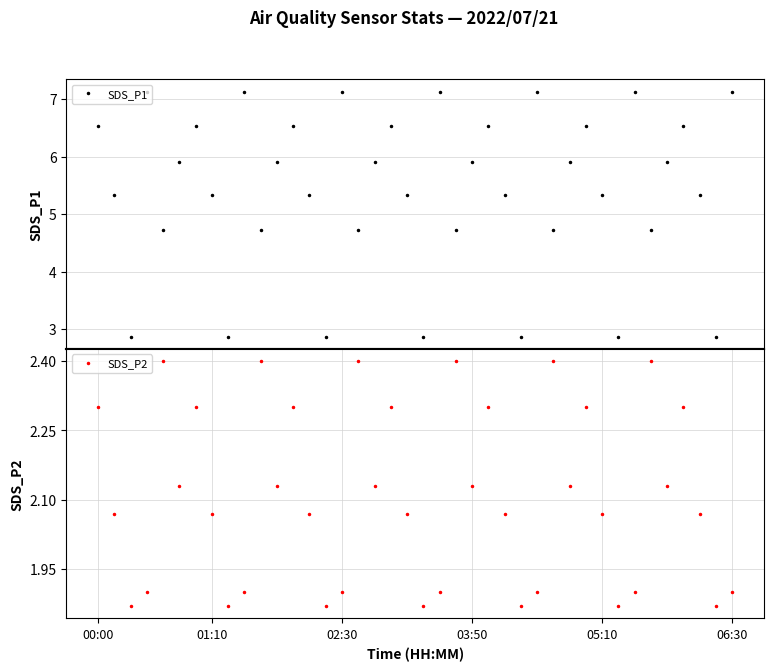

What is the minimum value for SDS_P1?

2.9